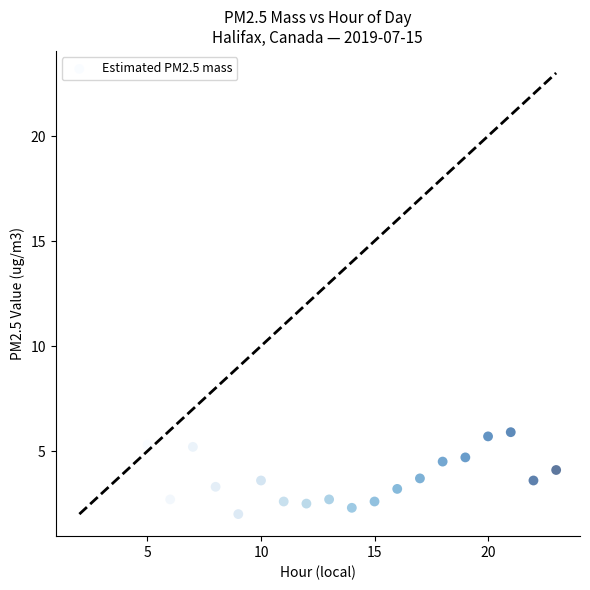

What is the range of X values (max minus min)?

18.0